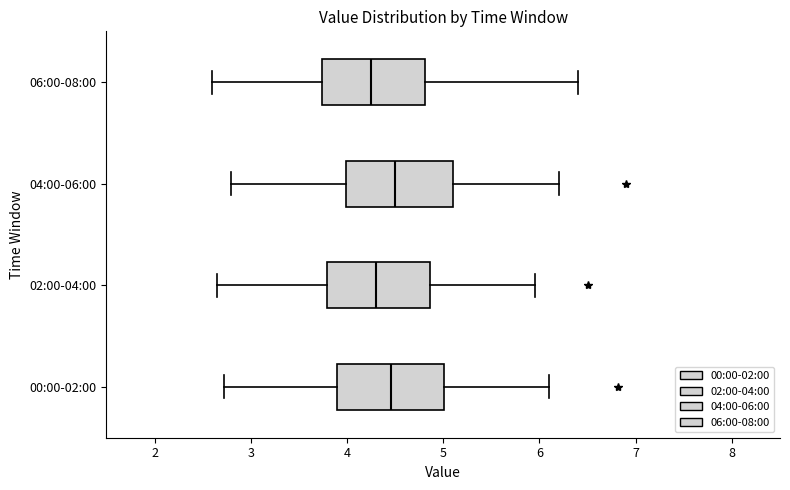

Reading bottom to top, read every box against the x-axis: the position of its median line, the range the box covers, and the ends of its whiskers. The values are not printed on the chart, so give them approximately, as read against the axis.

00:00-02:00: median 4.5, box 3.9 to 5.0, whiskers 2.7 to 6.1
02:00-04:00: median 4.3, box 3.8 to 4.9, whiskers 2.7 to 6.0
04:00-06:00: median 4.5, box 4.0 to 5.1, whiskers 2.8 to 6.2
06:00-08:00: median 4.3, box 3.7 to 4.8, whiskers 2.6 to 6.4